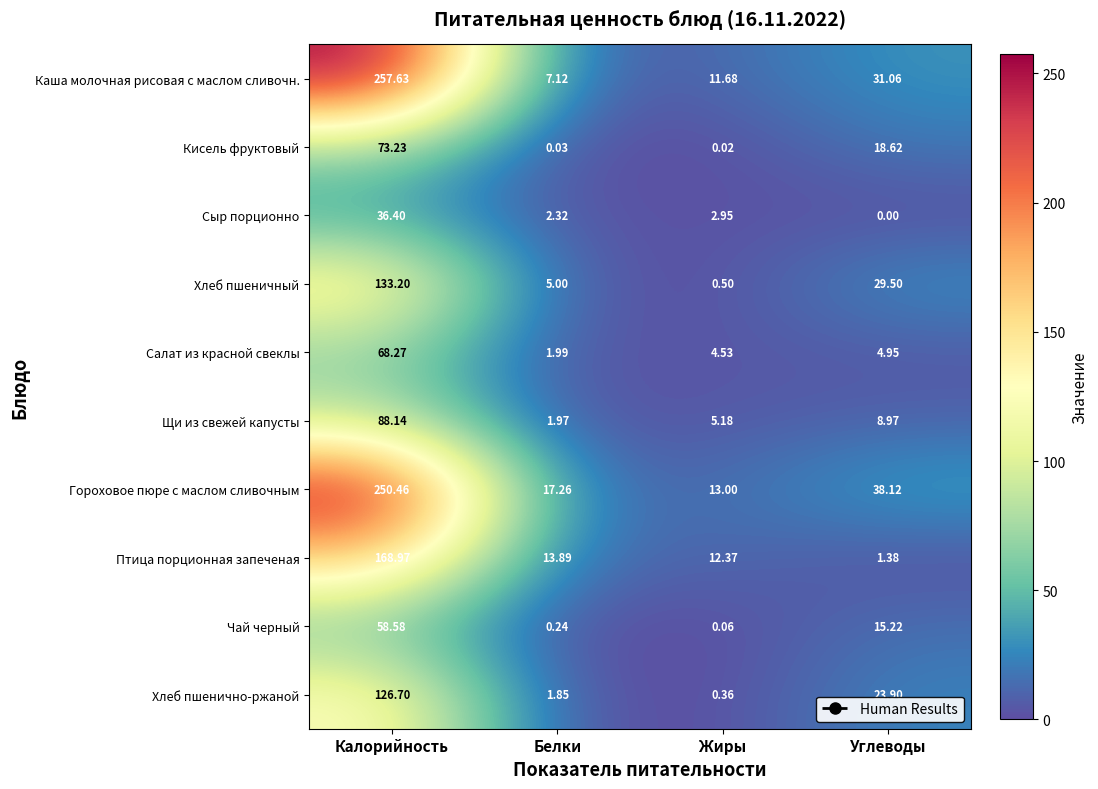

Which series has the widest spread of values?

Каша молочная рисовая с маслом сливочн.